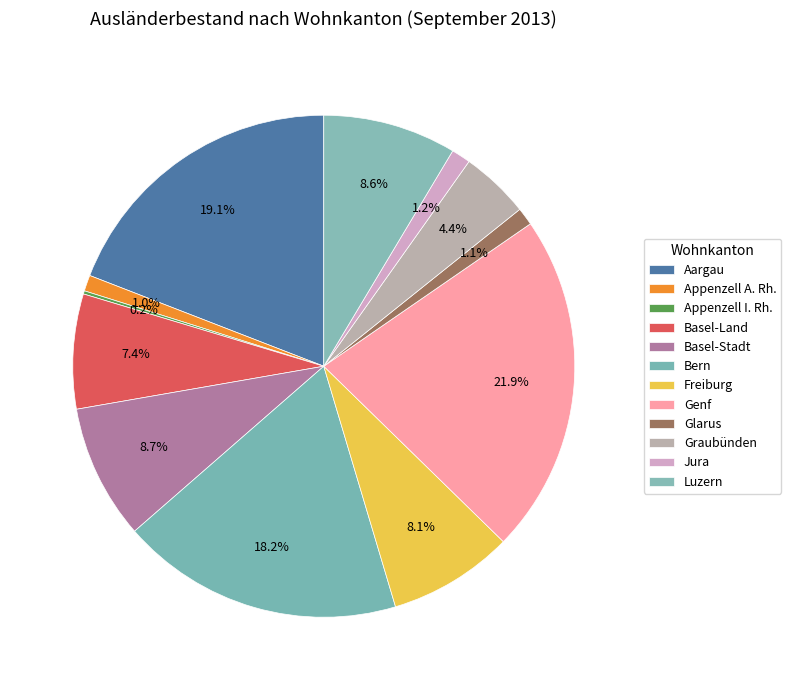

Does Basel-Stadt represent more than half of the total?

No